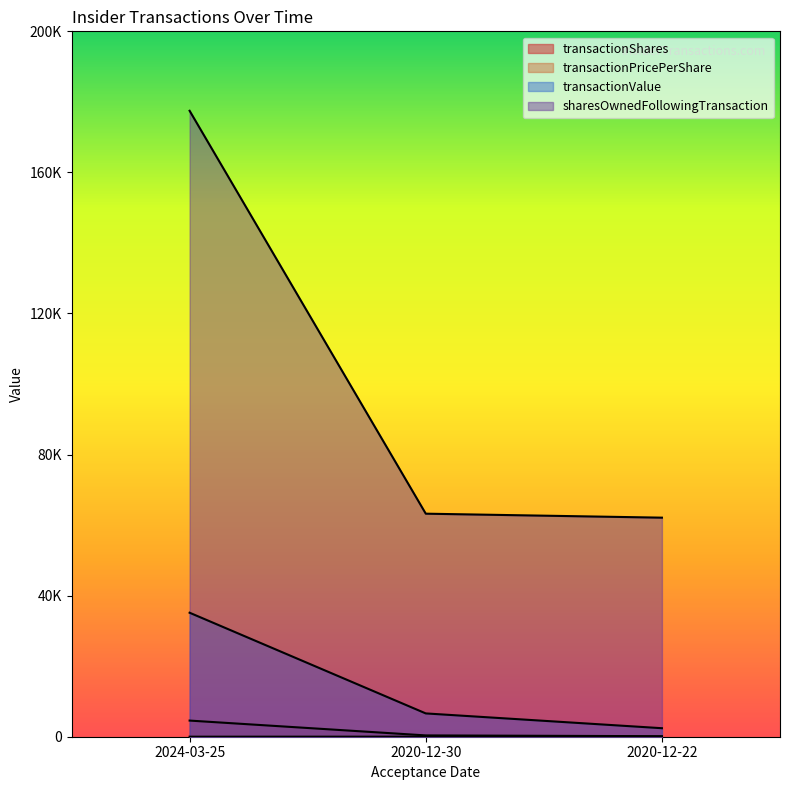

What is the greatest value displayed?

177474.0